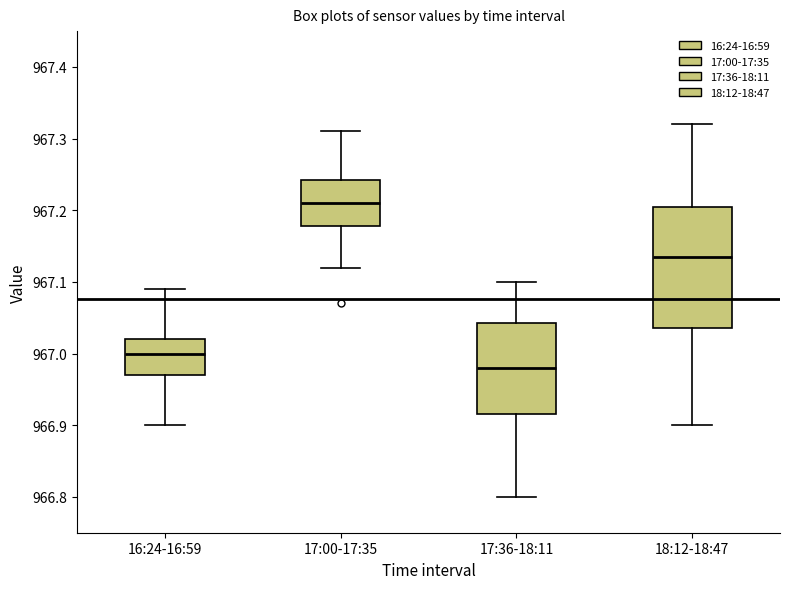

Where is the upper edge of the box for 18:12-18:47 on the y-axis? The values are not printed on the chart, so give them approximately, as read against the axis.

967.21